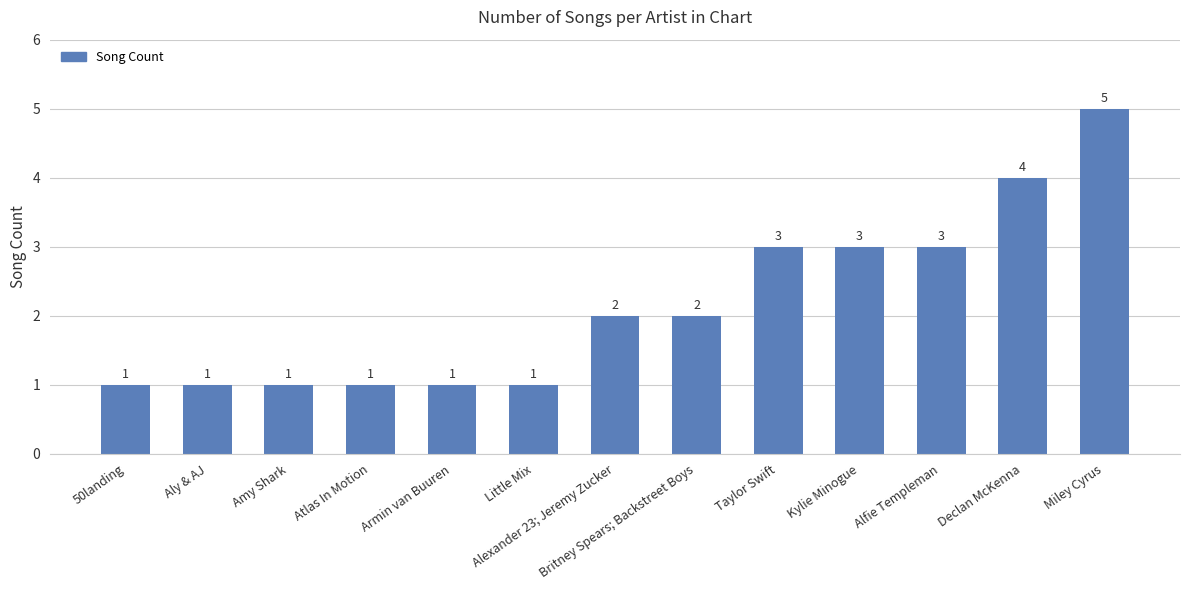

What is the label of the 10th bar from the left?

Kylie Minogue